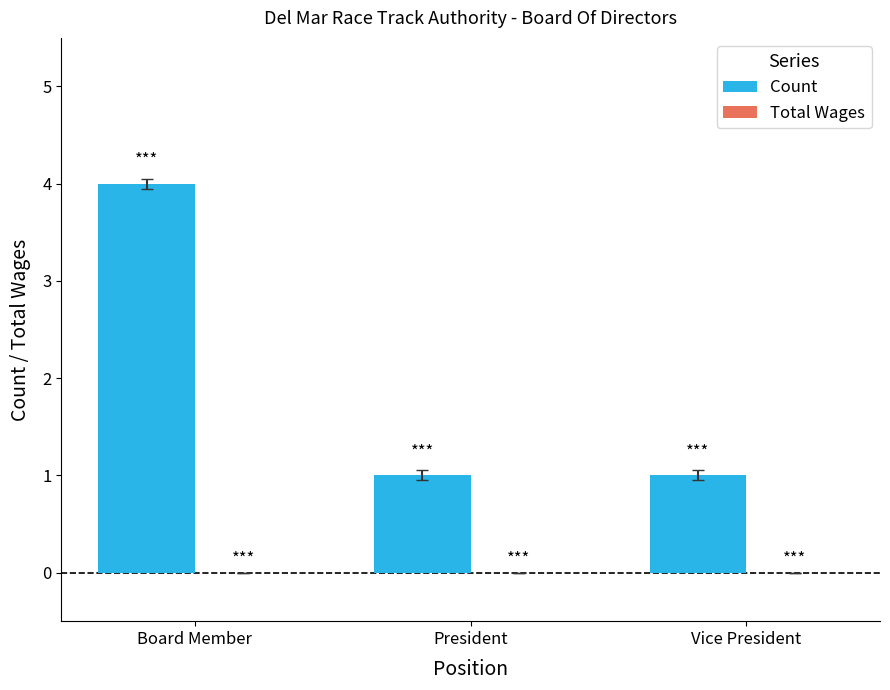

Between Board Member and President, which is larger?

Board Member